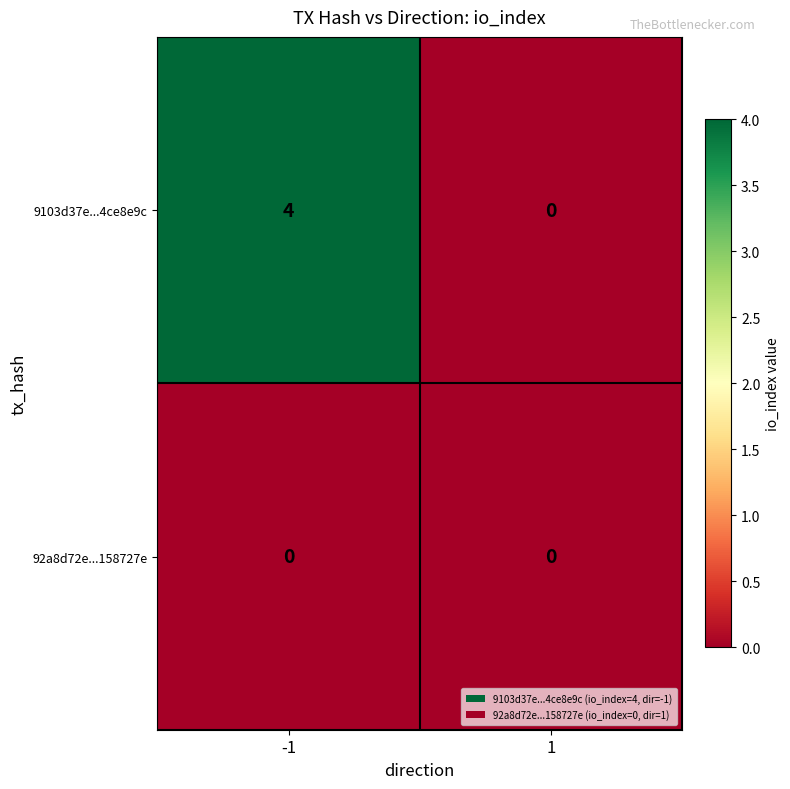

Which series has the largest total across all categories?

9103d37e...4ce8e9c